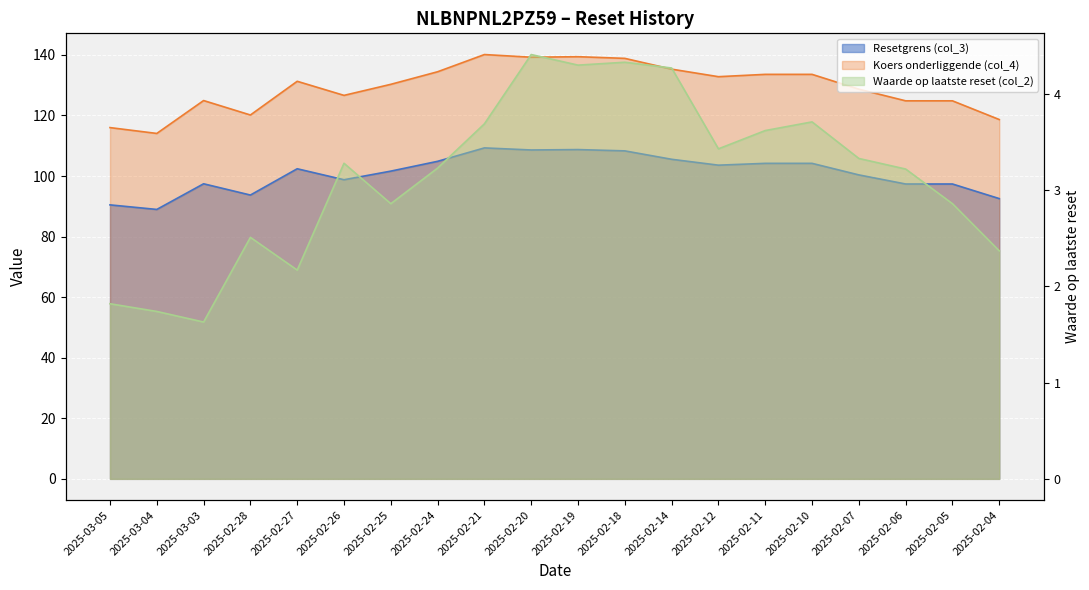

True or false: Waarde op laatste reset (col_2) and Resetgrens (col_3) intersect in this chart.

False